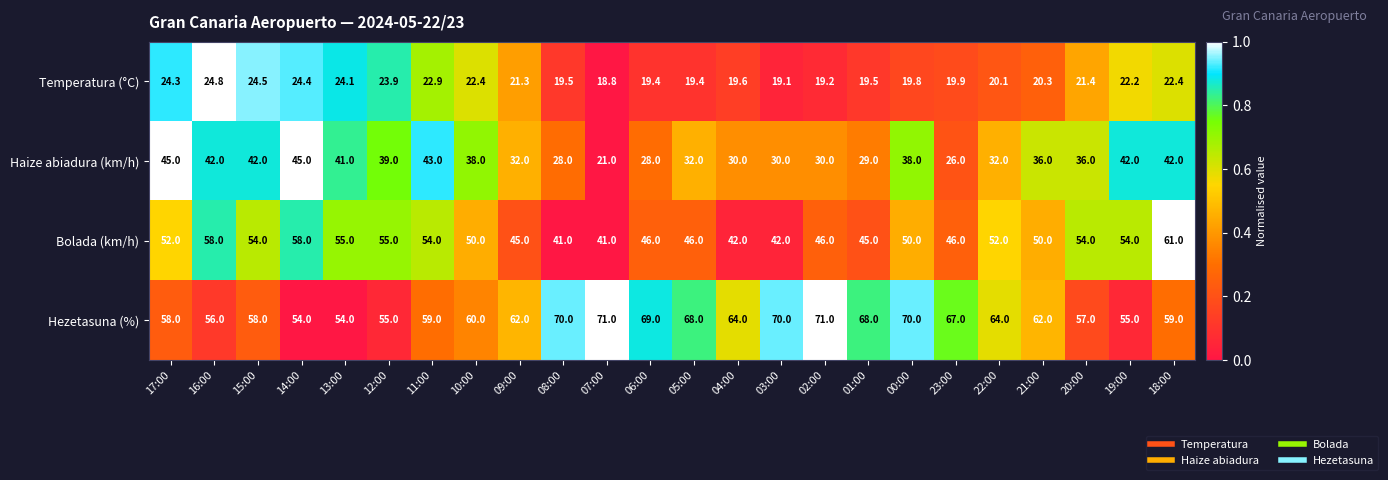

What is the minimum value for Temperatura (°C)?

18.8